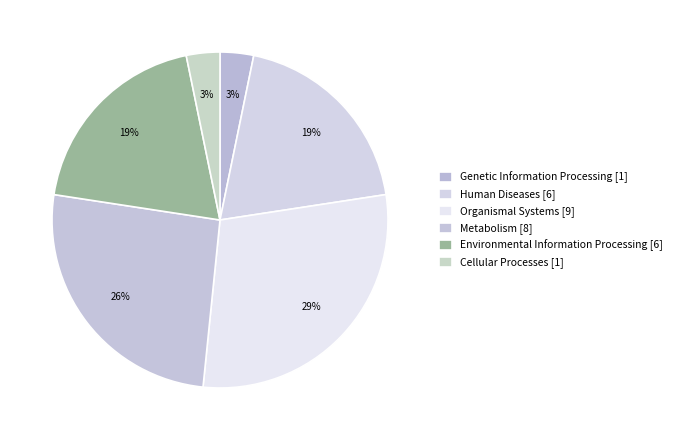

Is it true that Cellular Processes is 13% of the pie?

False